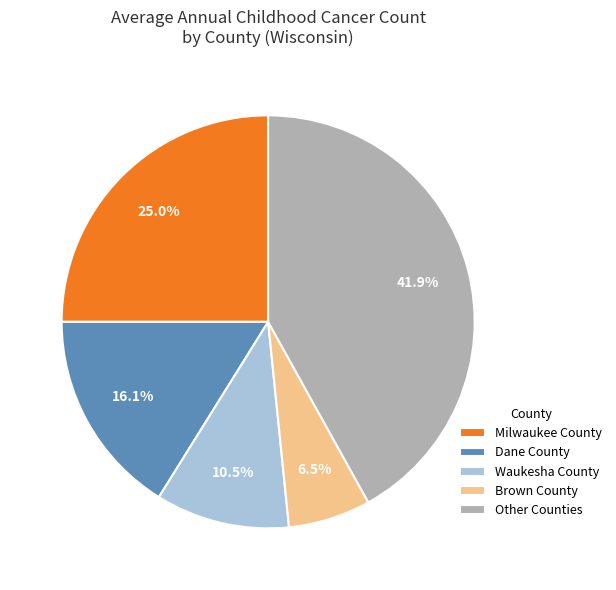

Does any single category account for the majority?

No